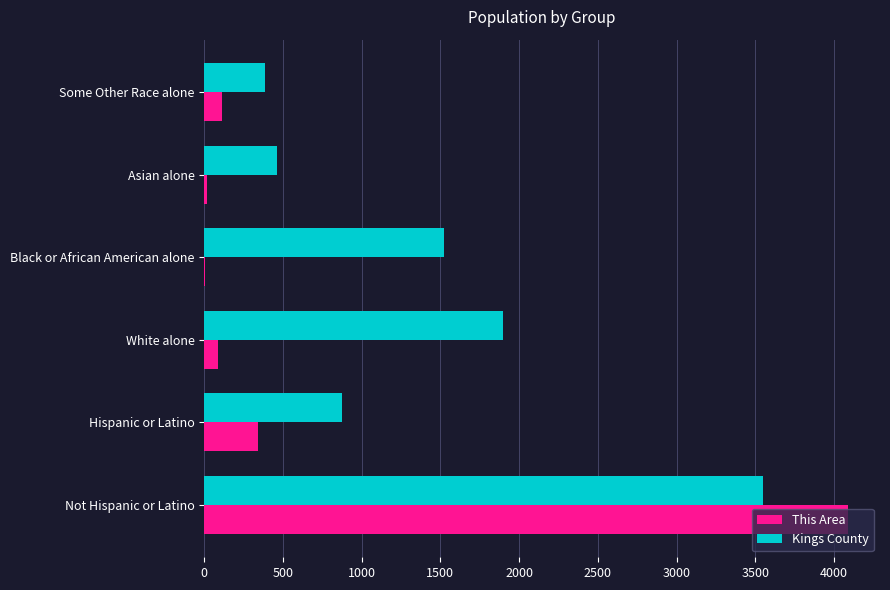

Which series has the largest total across all categories?

Kings County